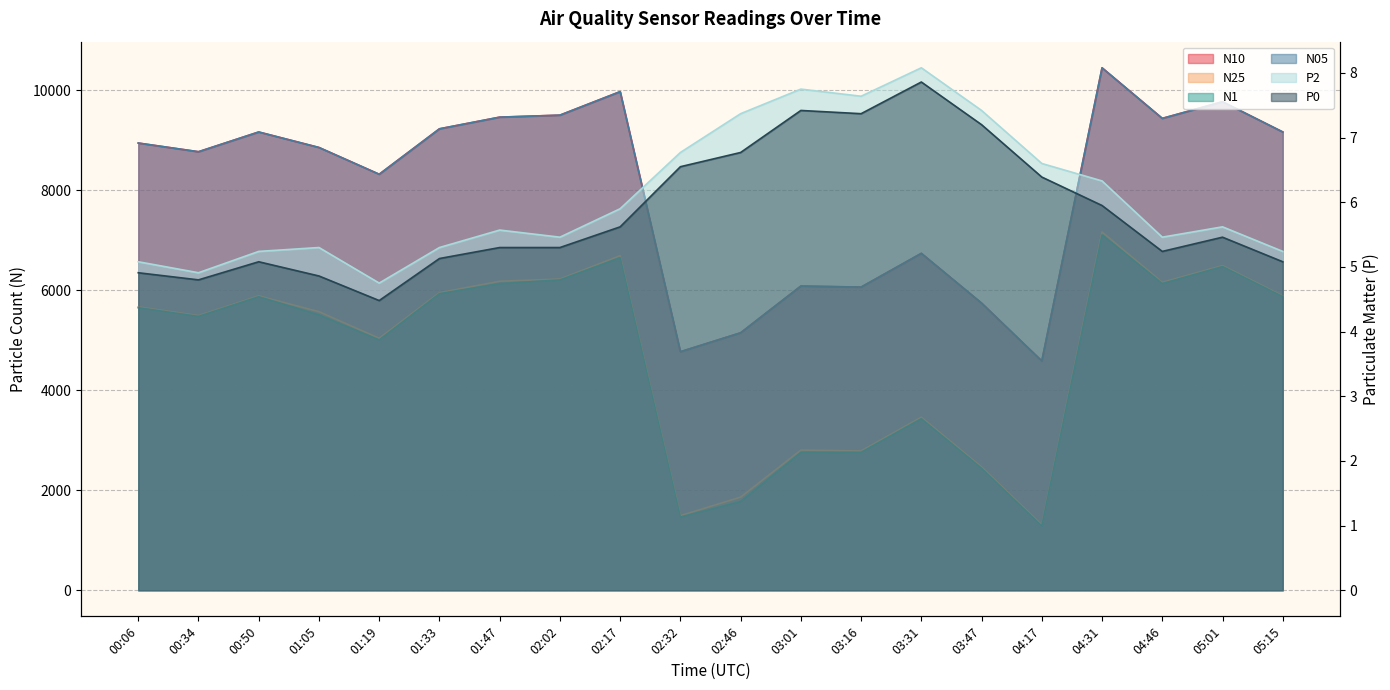

What is the minimum value shown in the chart?

4.5